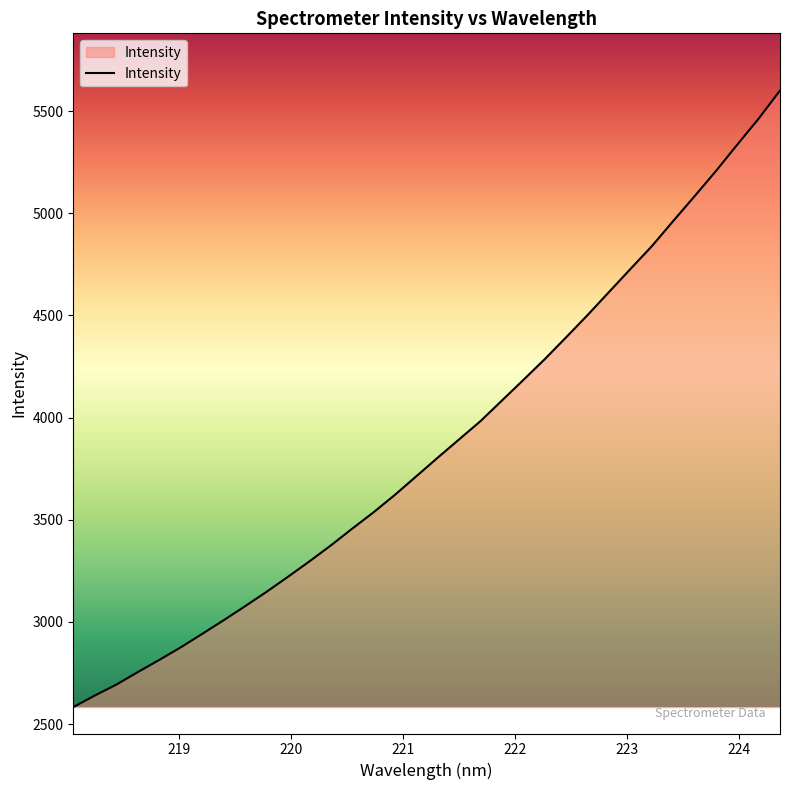

What is the minimum value shown in the chart?

2583.5